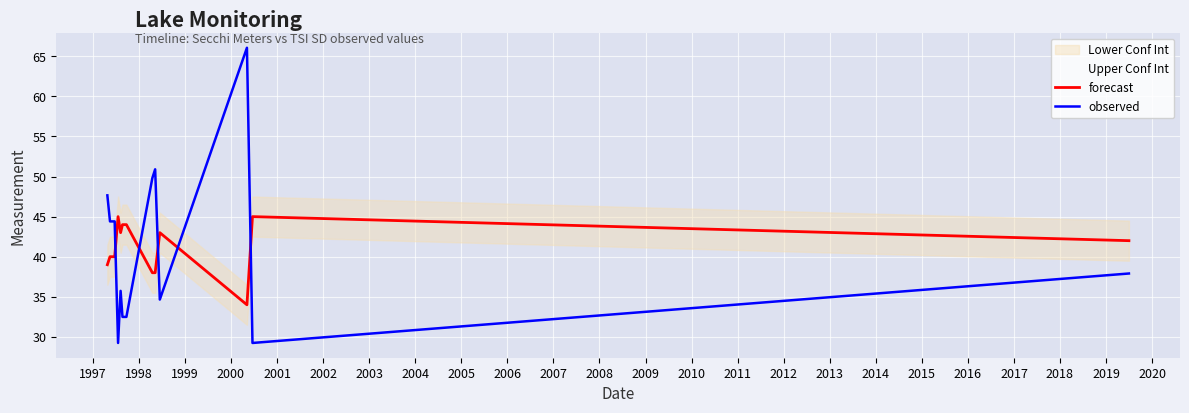

Reading right to left, list all the values displayed in this chart.

forecast: 2008=42.0	2007=45.0	2006=34.0	2005=43.0	2004=38.0	2003=38.0	2002=44.0	2001=44.0	2000=43.0	1999=45.0	1998=40.0	1997=40.0	1996=39.0
observed: 2008=37.9	2007=29.2	2006=66.1	2005=34.7	2004=50.9	2003=49.8	2002=32.5	2001=32.5	2000=35.7	1999=29.2	1998=44.4	1997=44.4	1996=47.7